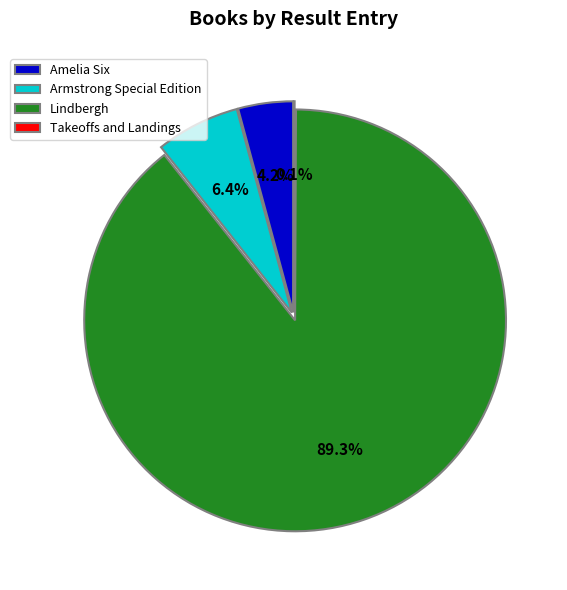

What is the change in value from Amelia Six to Lindbergh?

+1